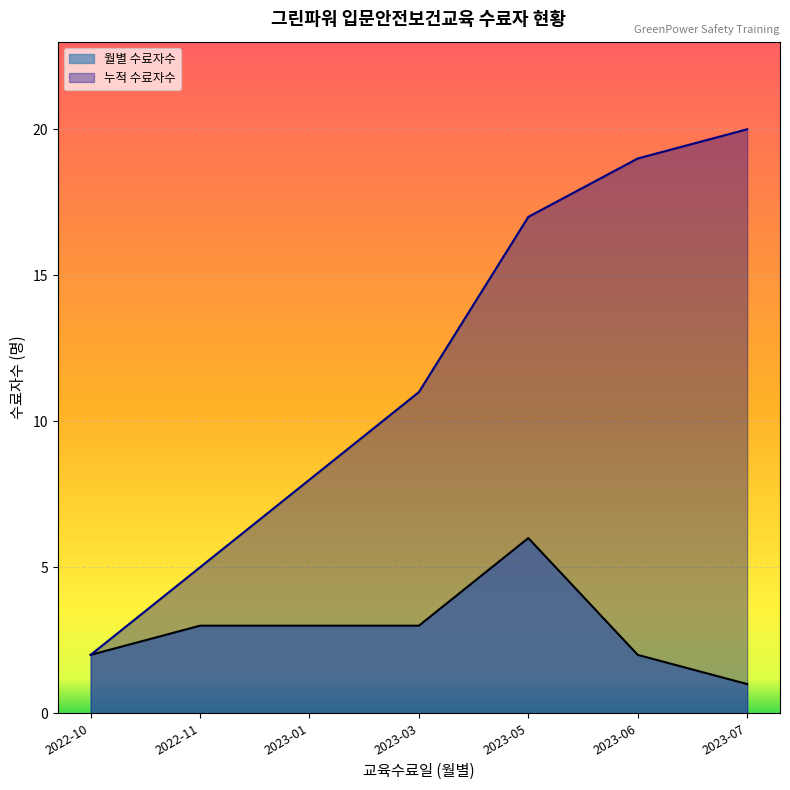

Which has a higher value, 2022-10-11 or 2023-05-24?

2023-05-24